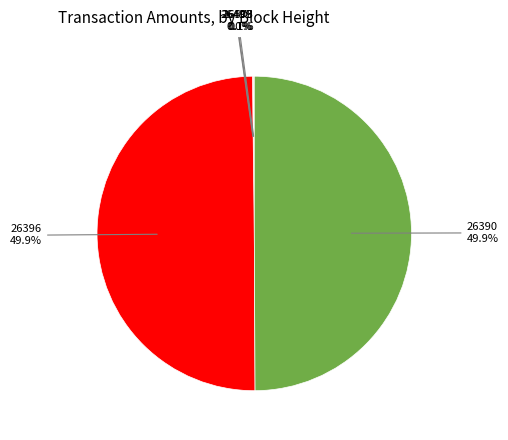

To the nearest percent, what percentage of the pie is 26390?

50%